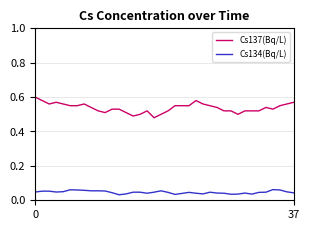

Rank the series by their maximum value, from lowest to highest.

Cs134(Bq/L), Cs137(Bq/L)